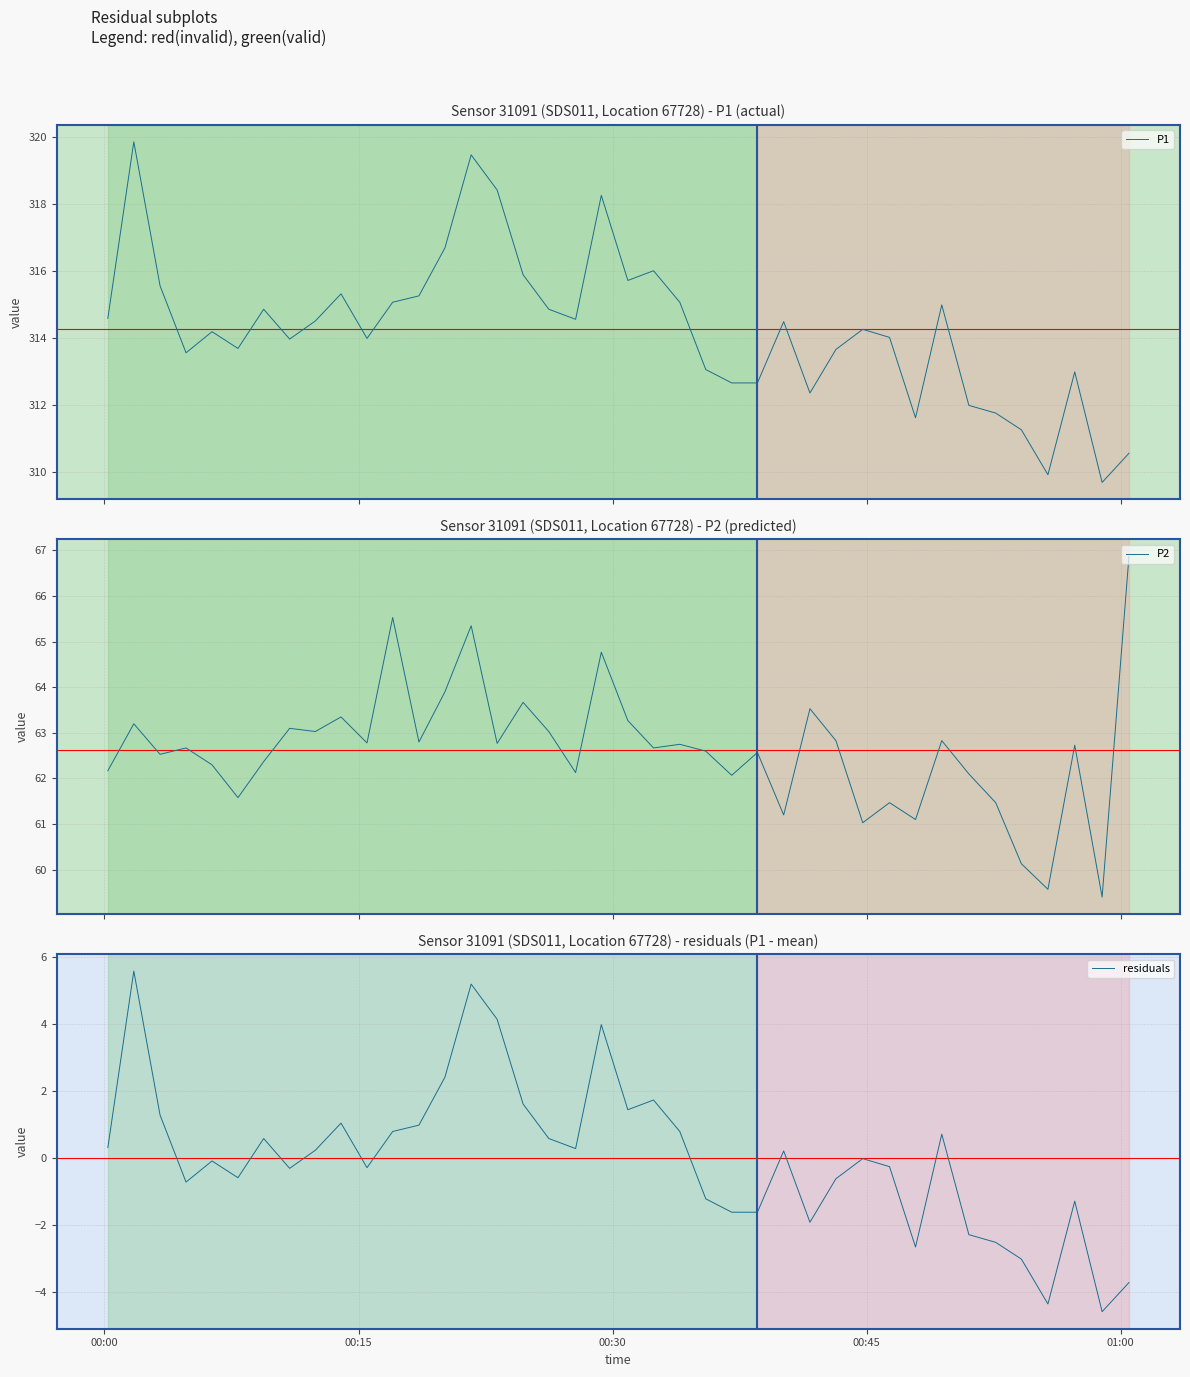

True or false: residuals has more than 0 points higher than both neighbors.

True